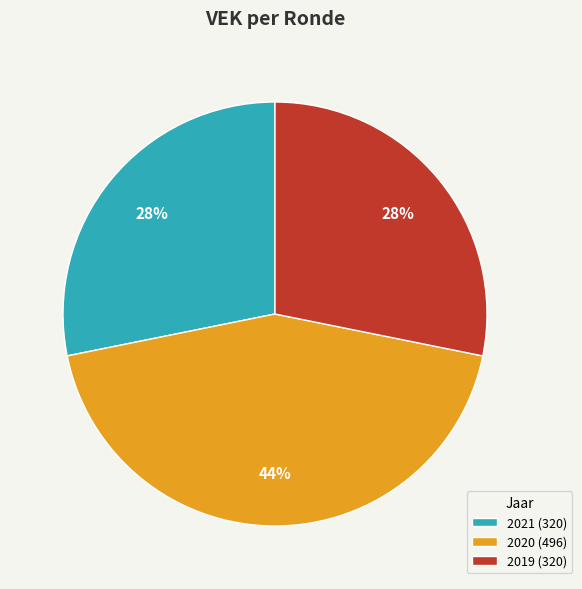

What percentage is the 2019 (320) slice, to the nearest percent?

28%